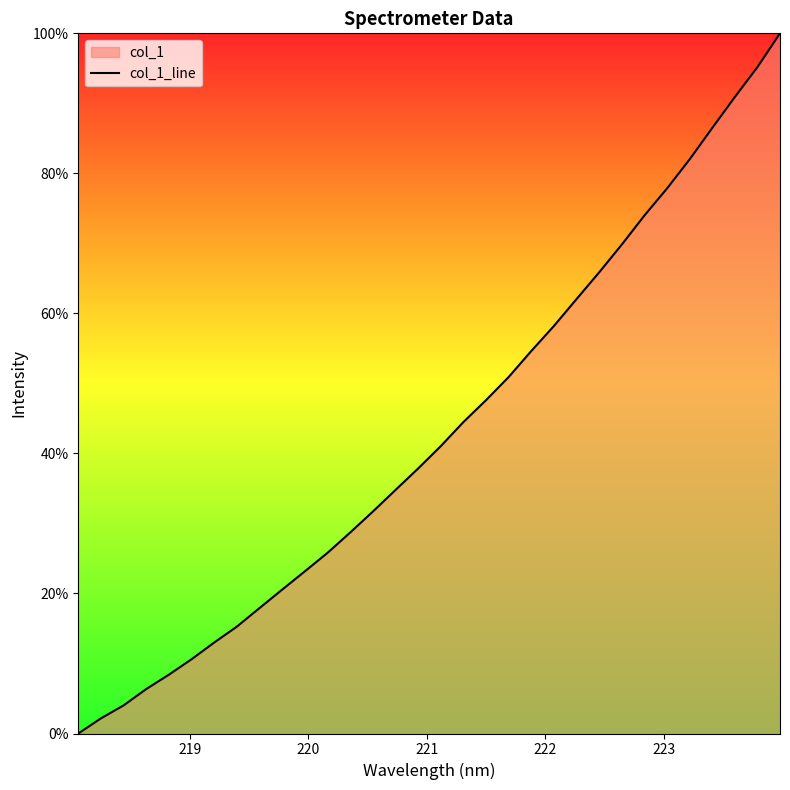

What is the difference between the maximum and minimum values?

100.0